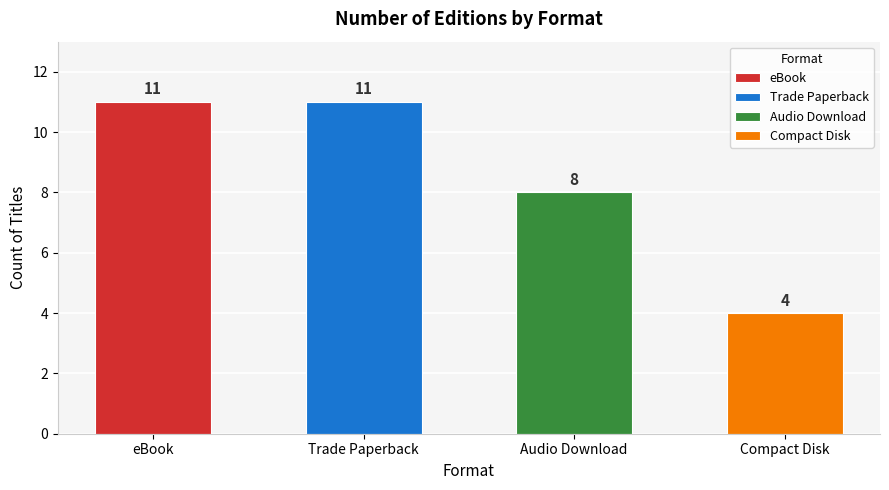

Which has a higher value, eBook or Trade Paperback?

eBook